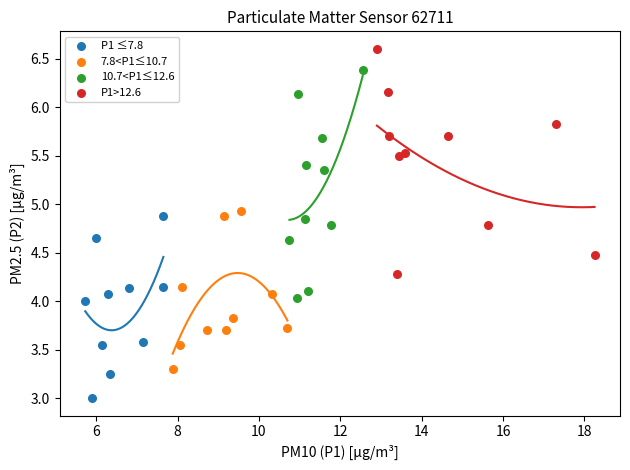

Which series reaches the maximum Y coordinate?

P1>12.6